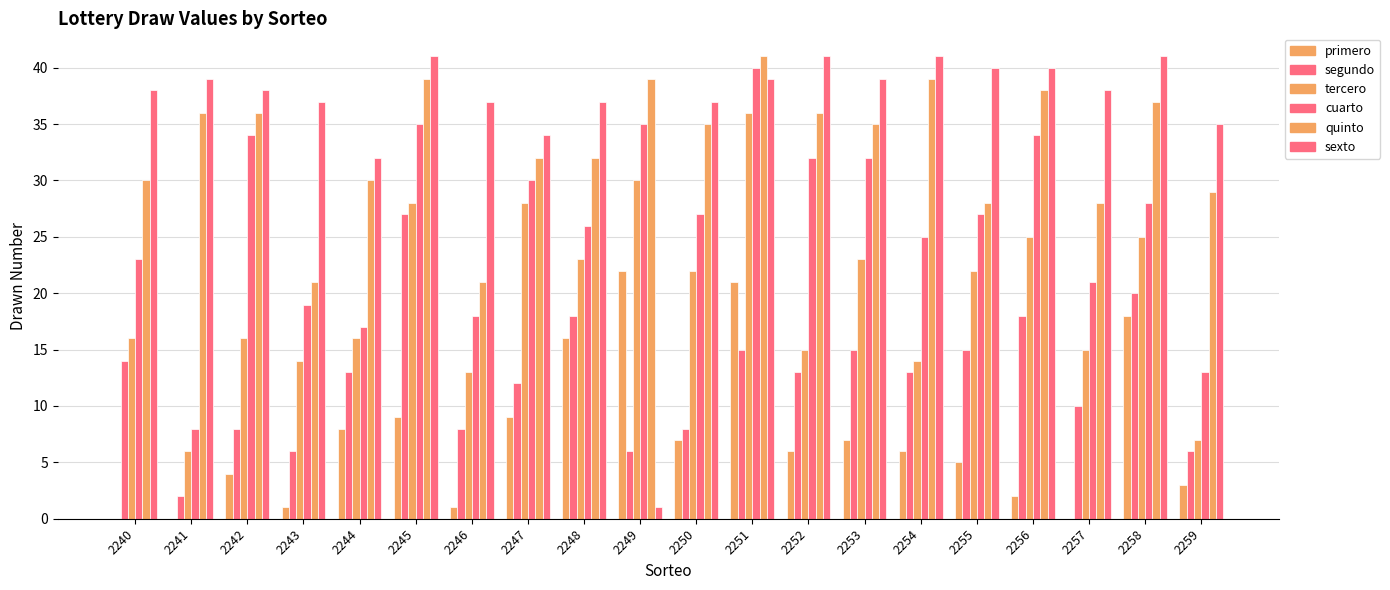

Reading right to left, extract all data points from this chart.

primero: 2259=3	2258=18	2257=0	2256=2	2255=5	2254=6	2253=7	2252=6	2251=21	2250=7	2249=22	2248=16	2247=9	2246=1	2245=9	2244=8	2243=1	2242=4	2241=0	2240=0
segundo: 2259=6	2258=20	2257=10	2256=18	2255=15	2254=13	2253=15	2252=13	2251=15	2250=8	2249=6	2248=18	2247=12	2246=8	2245=27	2244=13	2243=6	2242=8	2241=2	2240=14
tercero: 2259=7	2258=25	2257=15	2256=25	2255=22	2254=14	2253=23	2252=15	2251=36	2250=22	2249=30	2248=23	2247=28	2246=13	2245=28	2244=16	2243=14	2242=16	2241=6	2240=16
cuarto: 2259=13	2258=28	2257=21	2256=34	2255=27	2254=25	2253=32	2252=32	2251=40	2250=27	2249=35	2248=26	2247=30	2246=18	2245=35	2244=17	2243=19	2242=34	2241=8	2240=23
quinto: 2259=29	2258=37	2257=28	2256=38	2255=28	2254=39	2253=35	2252=36	2251=41	2250=35	2249=39	2248=32	2247=32	2246=21	2245=39	2244=30	2243=21	2242=36	2241=36	2240=30
sexto: 2259=35	2258=41	2257=38	2256=40	2255=40	2254=41	2253=39	2252=41	2251=39	2250=37	2249=1	2248=37	2247=34	2246=37	2245=41	2244=32	2243=37	2242=38	2241=39	2240=38